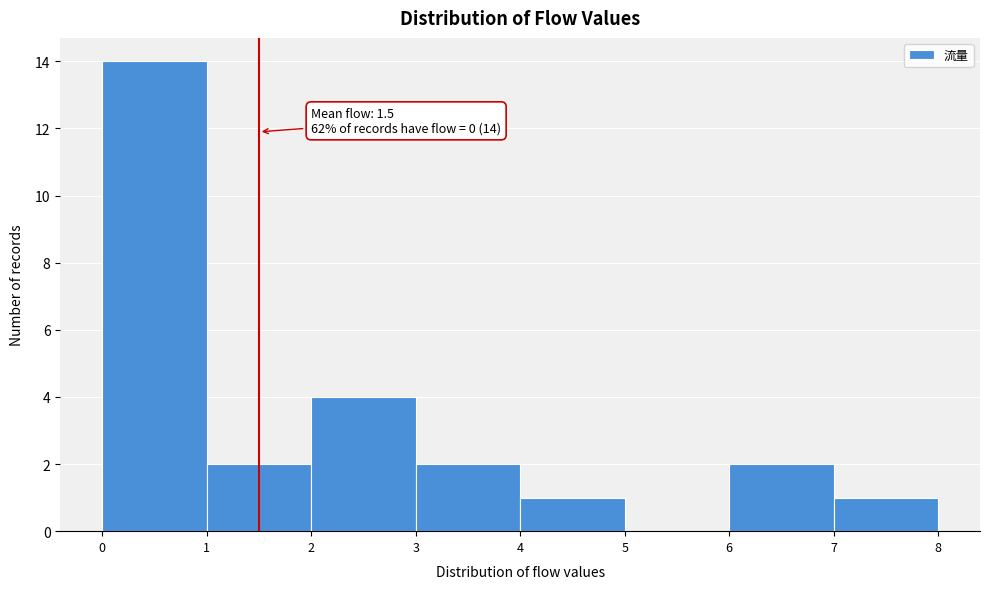

Which range on the x-axis has the tallest bar?

0 to 1